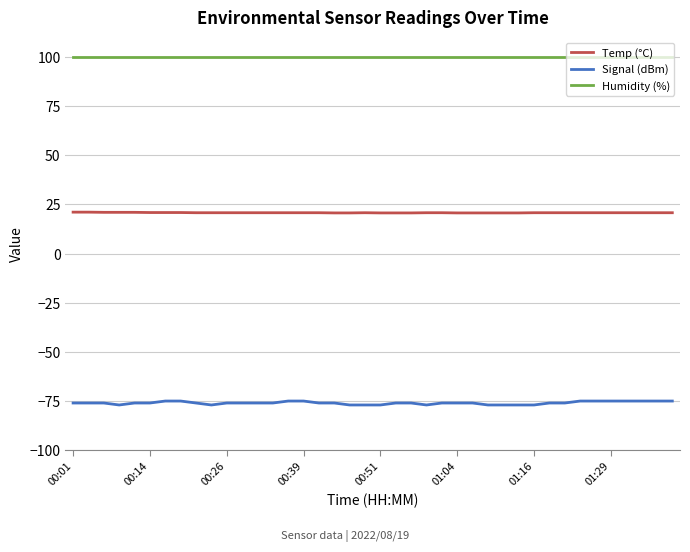

What is the lowest value of the Temp (°C) series?

20.7